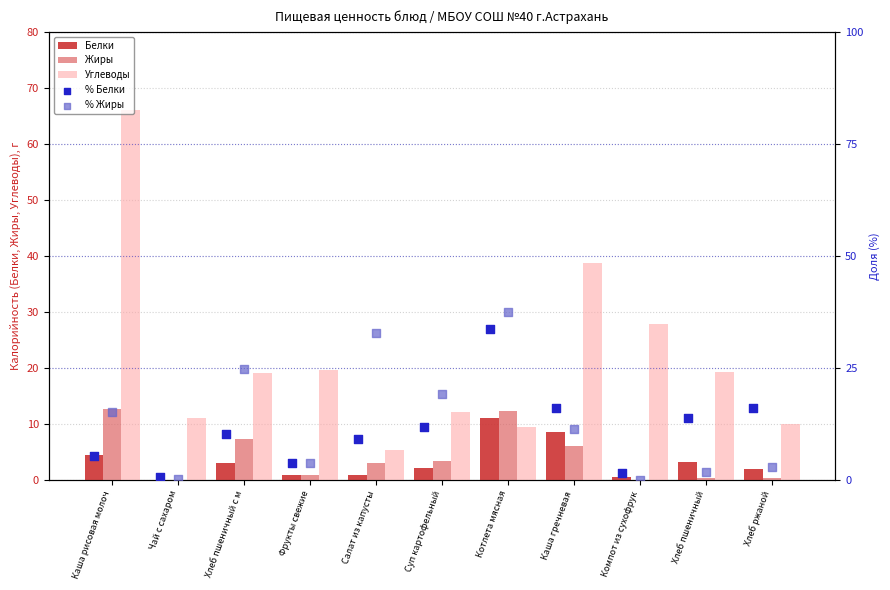

Which series has the largest total across all categories?

Углеводы